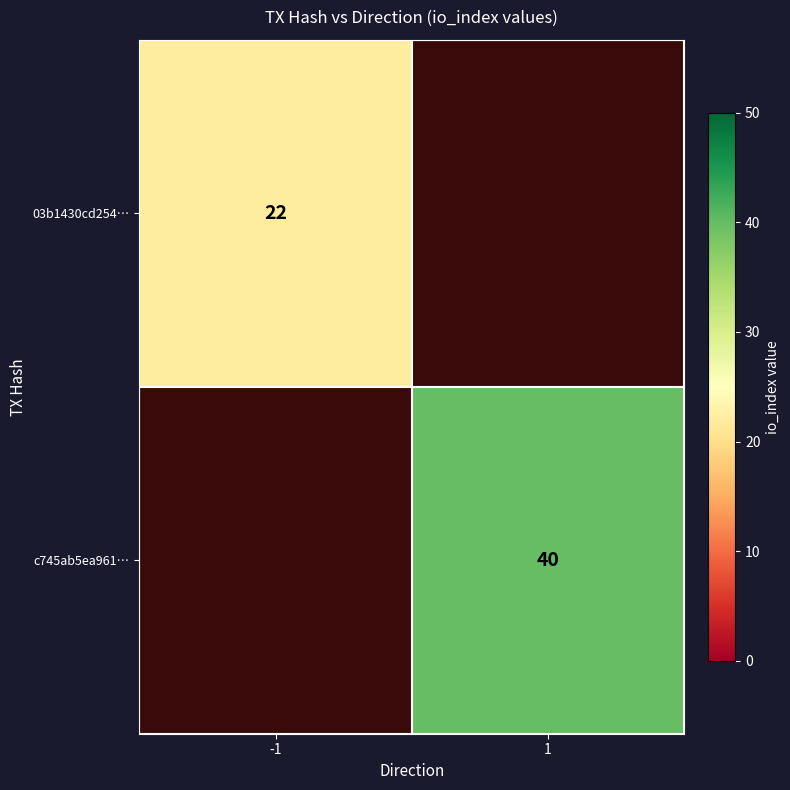

At how many categories does at least one series exceed 29?

1